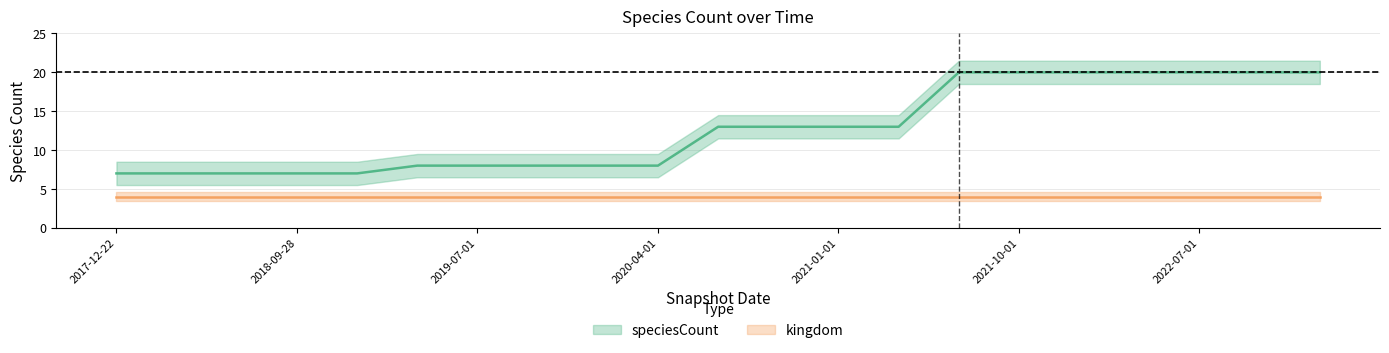

What is the sum of the values at 2019-04-06 and 2018-09-28?

15